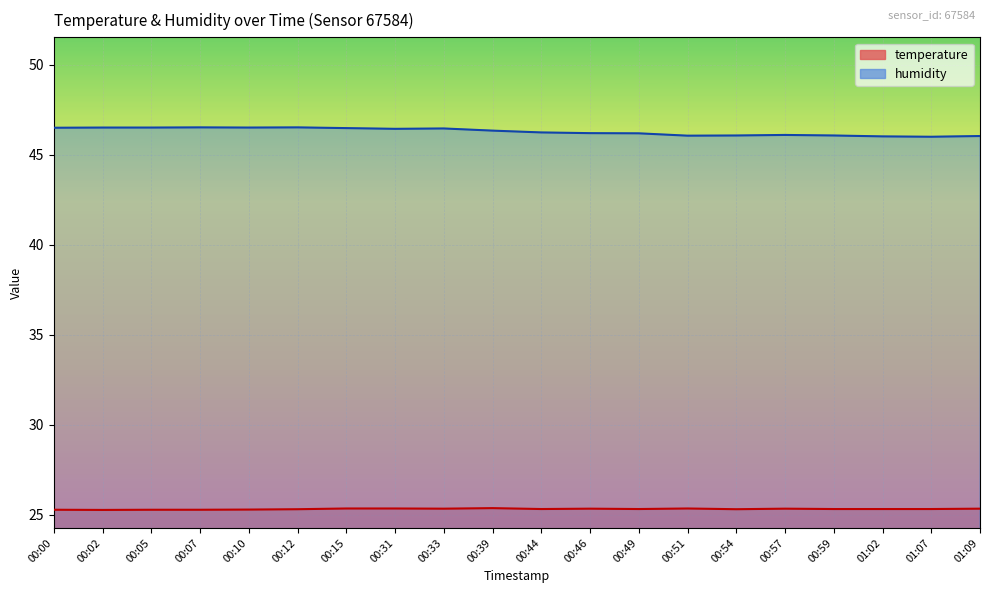

At which label is temperature closest to 25?

00:02